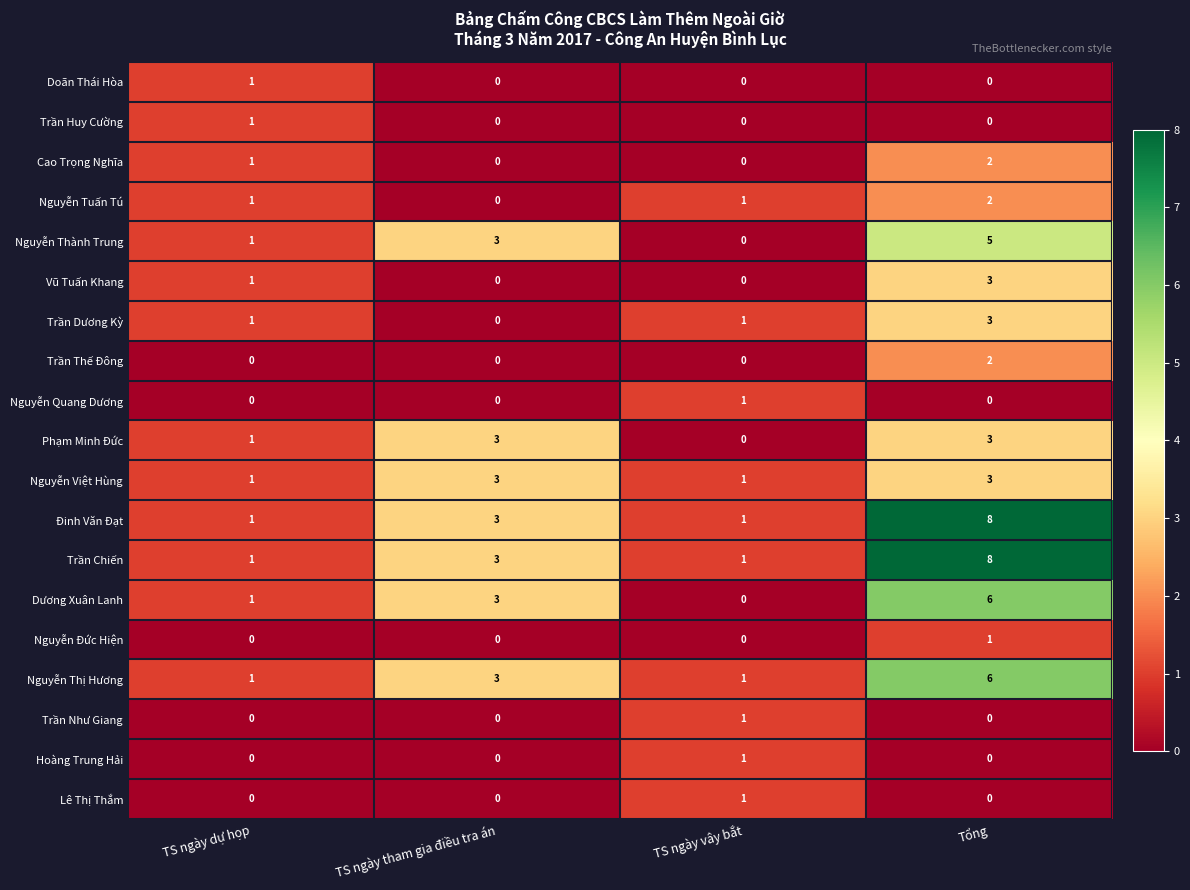

What is the difference between the highest and lowest values at Tổng?

8